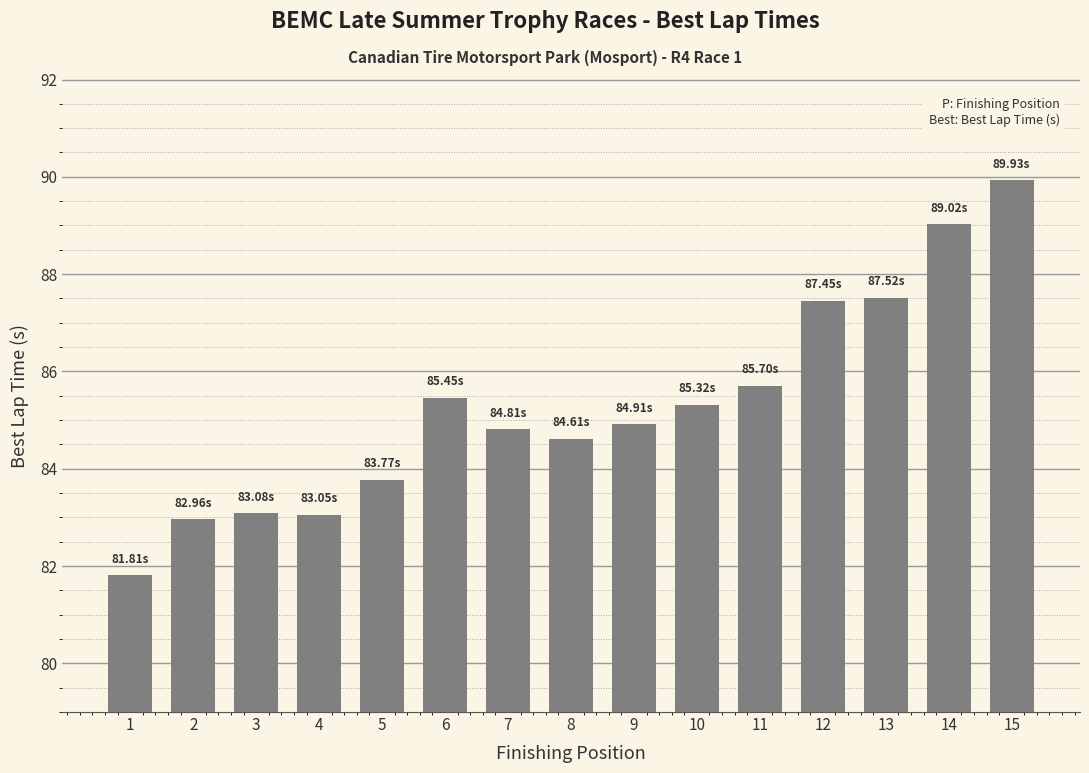

Approximately how many times larger is the value at 2 compared to 6?

1.0